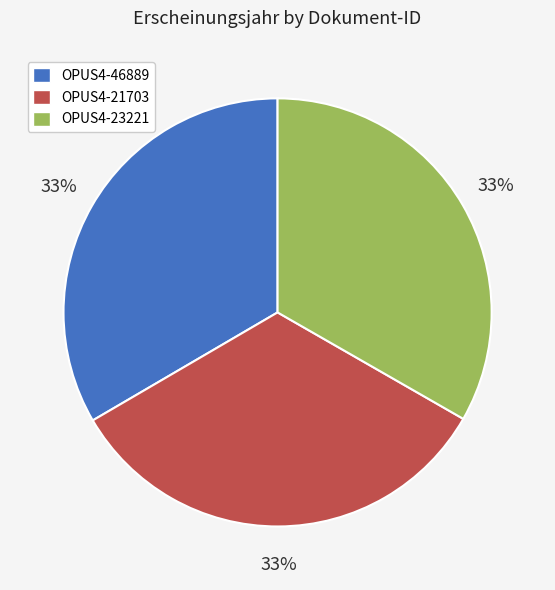

Does OPUS4-46889 represent more than half of the total?

No